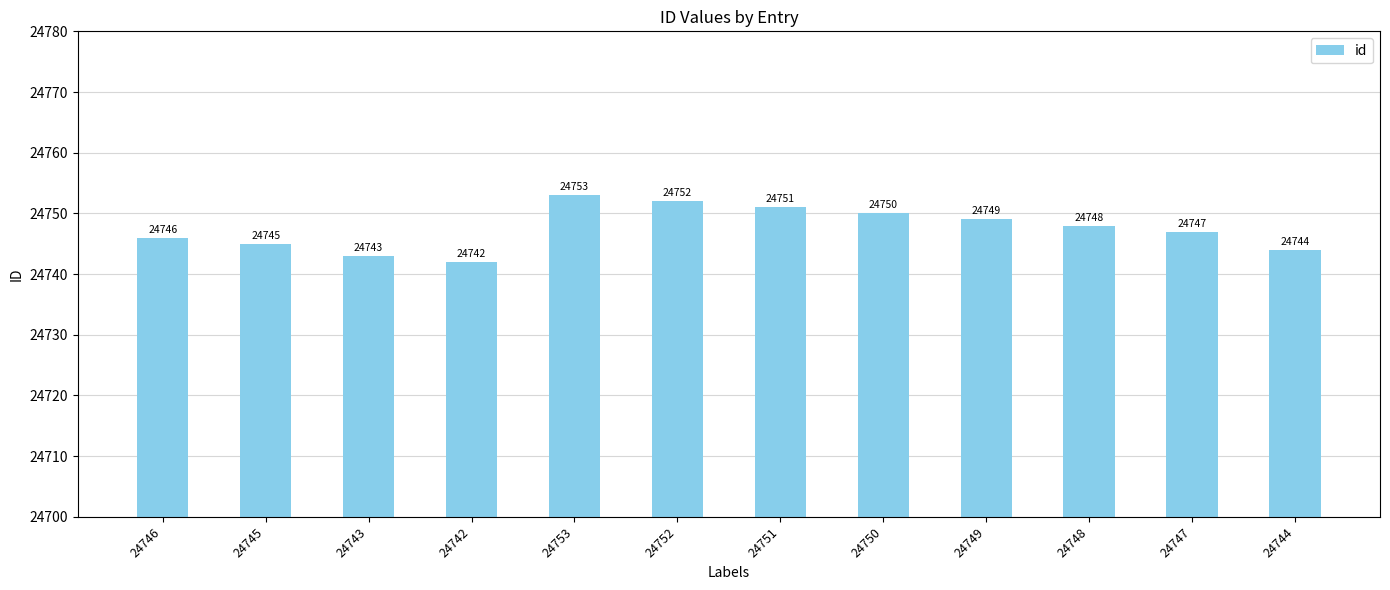

Rank the categories by value from highest to lowest.

24753, 24752, 24751, 24750, 24749, 24748, 24747, 24746, 24745, 24744, 24743, 24742